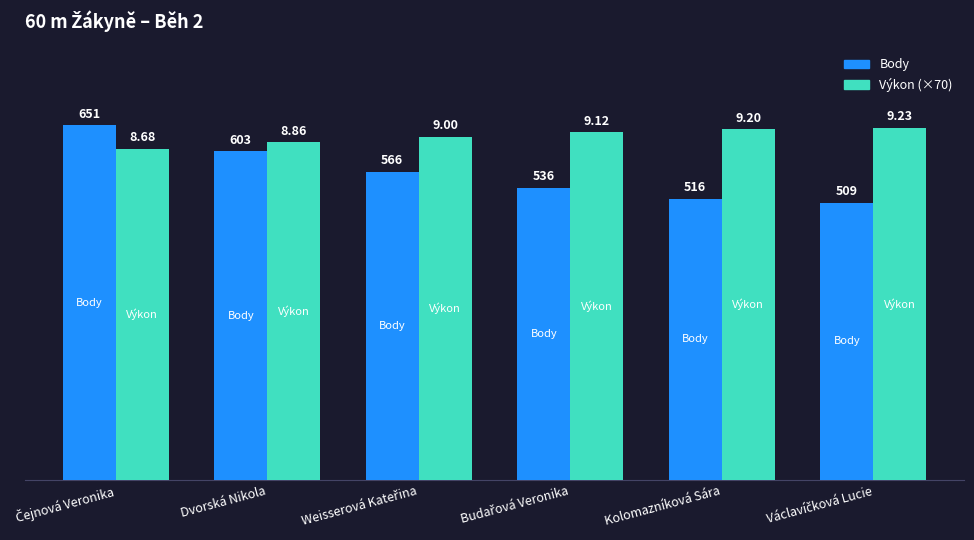

What is the average value of the Výkon (×70) series?

631.1